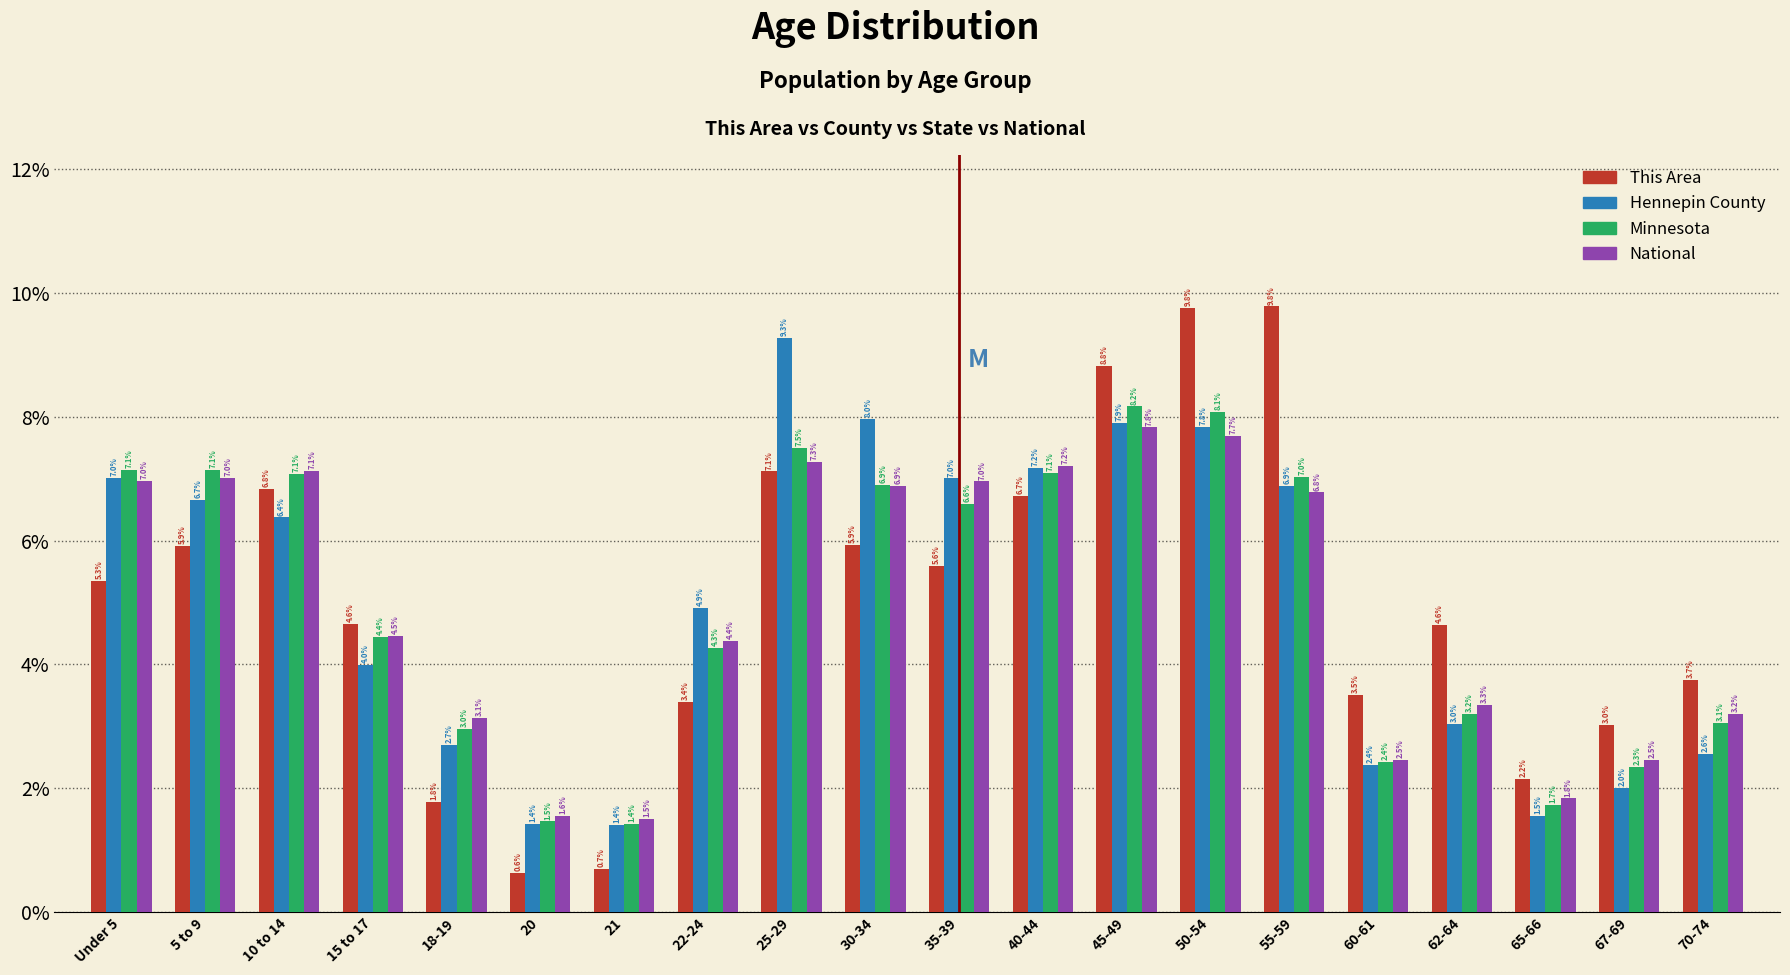

Reading left to right, list all the values displayed in this chart.

This Area: Under 5=5.3	5 to 9=5.9	10 to 14=6.8	15 to 17=4.6	18-19=1.8	20=0.6	21=0.7	22-24=3.4	25-29=7.1	30-34=5.9	35-39=5.6	40-44=6.7	45-49=8.8	50-54=9.8	55-59=9.8	60-61=3.5	62-64=4.6	65-66=2.2	67-69=3.0	70-74=3.7
Hennepin County: Under 5=7.0	5 to 9=6.7	10 to 14=6.4	15 to 17=4.0	18-19=2.7	20=1.4	21=1.4	22-24=4.9	25-29=9.3	30-34=8.0	35-39=7.0	40-44=7.2	45-49=7.9	50-54=7.8	55-59=6.9	60-61=2.4	62-64=3.0	65-66=1.5	67-69=2.0	70-74=2.6
Minnesota: Under 5=7.1	5 to 9=7.1	10 to 14=7.1	15 to 17=4.4	18-19=3.0	20=1.5	21=1.4	22-24=4.3	25-29=7.5	30-34=6.9	35-39=6.6	40-44=7.1	45-49=8.2	50-54=8.1	55-59=7.0	60-61=2.4	62-64=3.2	65-66=1.7	67-69=2.3	70-74=3.1
National: Under 5=7.0	5 to 9=7.0	10 to 14=7.1	15 to 17=4.5	18-19=3.1	20=1.6	21=1.5	22-24=4.4	25-29=7.3	30-34=6.9	35-39=7.0	40-44=7.2	45-49=7.8	50-54=7.7	55-59=6.8	60-61=2.5	62-64=3.3	65-66=1.8	67-69=2.5	70-74=3.2